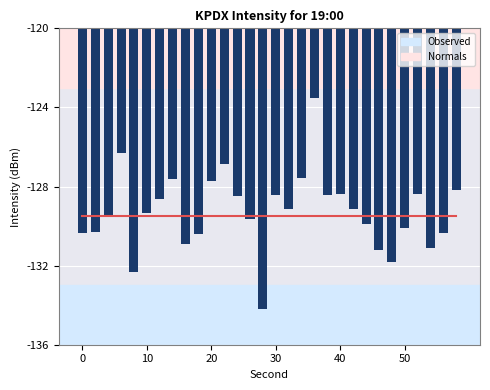

What is the sum of all Observed values?

-3878.2